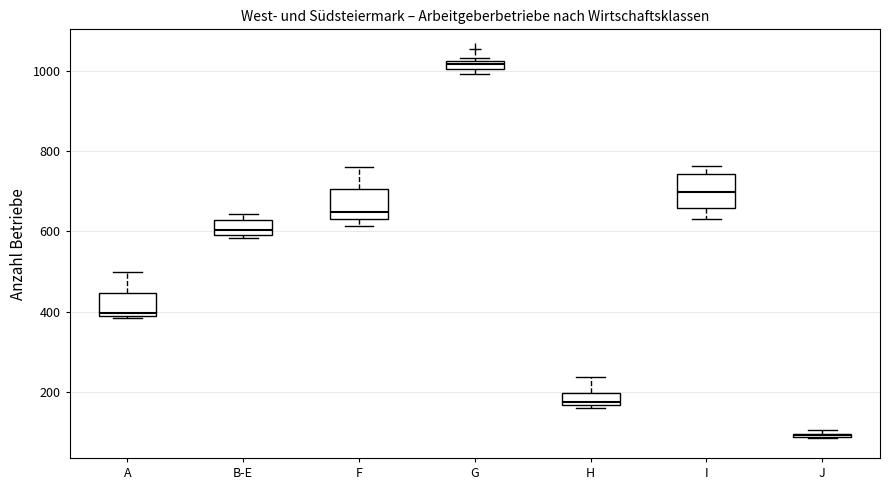

Where is the upper edge of the box for J on the y-axis? The values are not printed on the chart, so give them approximately, as read against the axis.

100